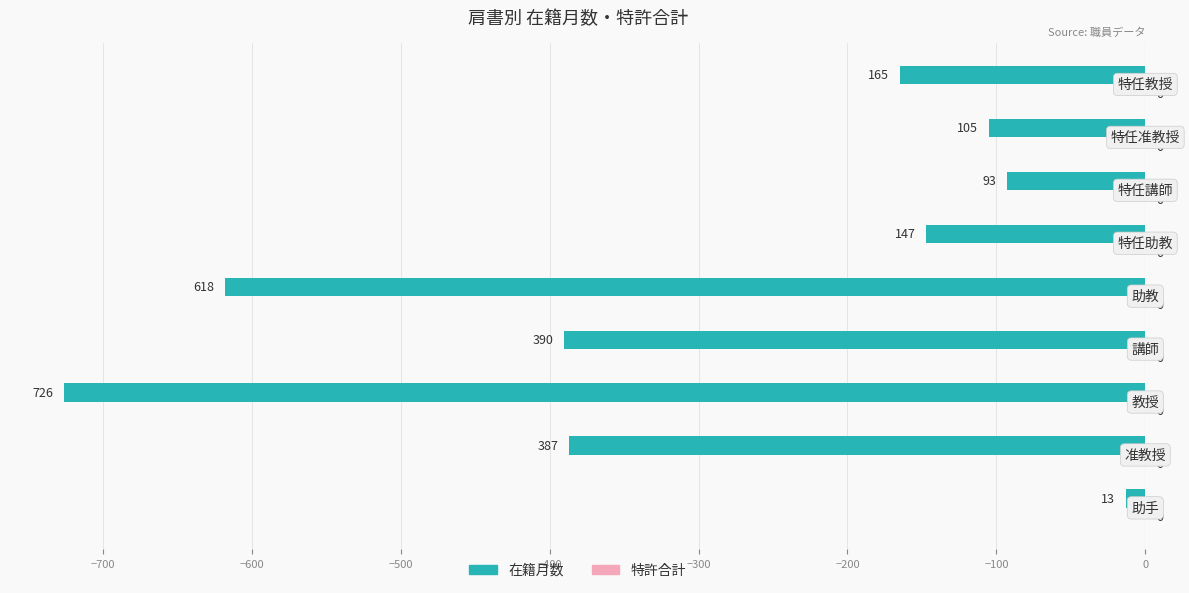

How many bars are there in total?

9